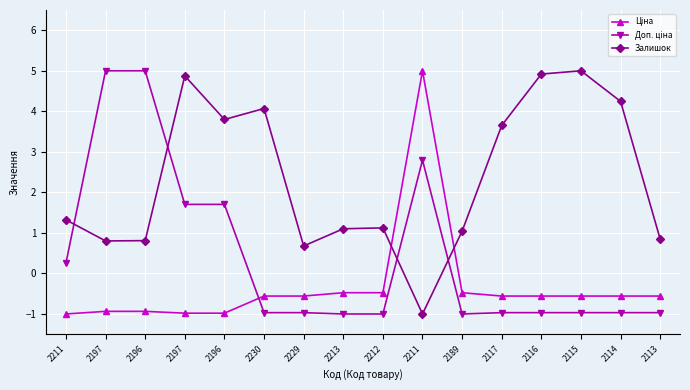

What is the label of the 12th point from the right?

2196